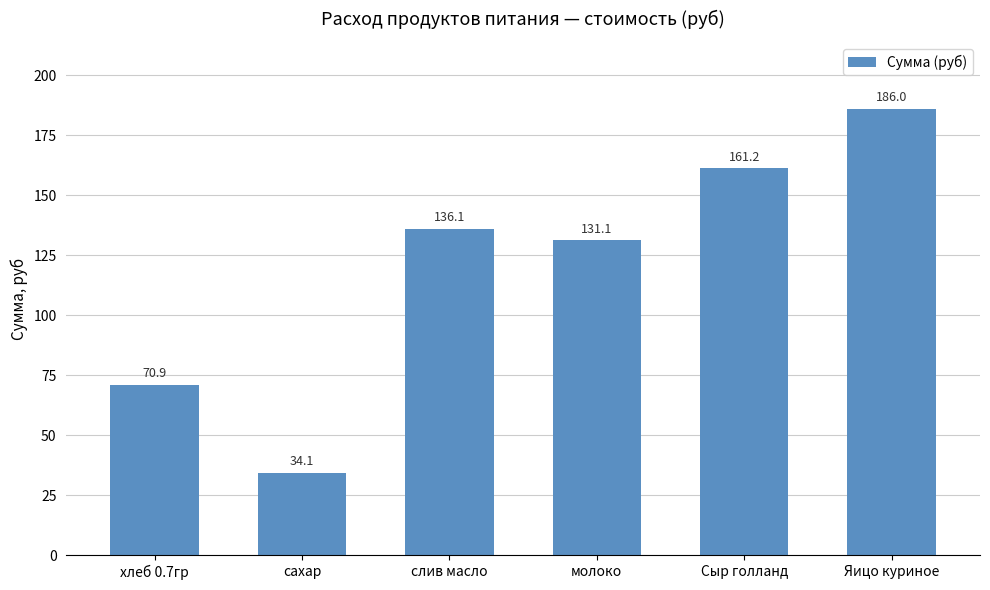

What is the greatest value displayed?

186.0